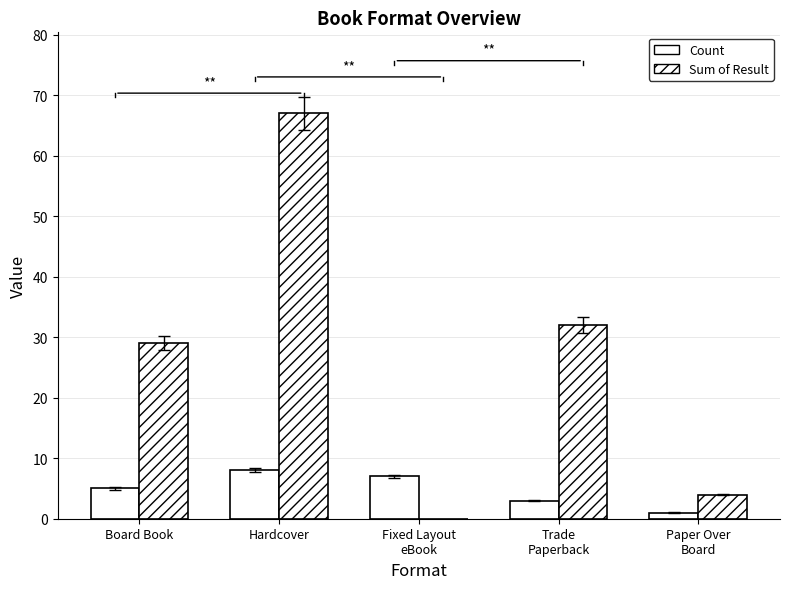

How many categories are shown in the chart?

5